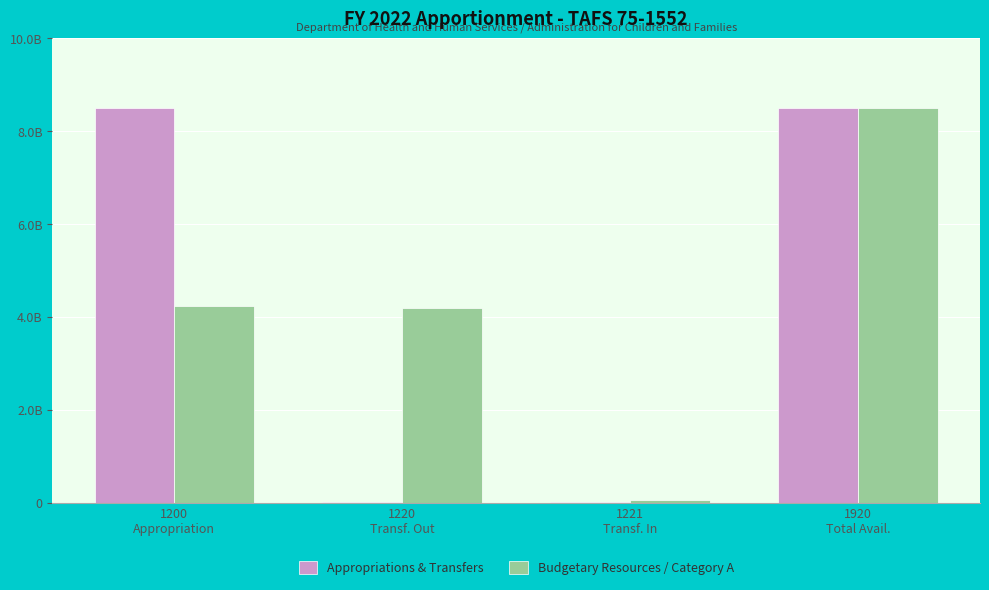

Which series changed the most between 1221
Transf. In and 1920
Total Avail.?

Appropriations & Transfers